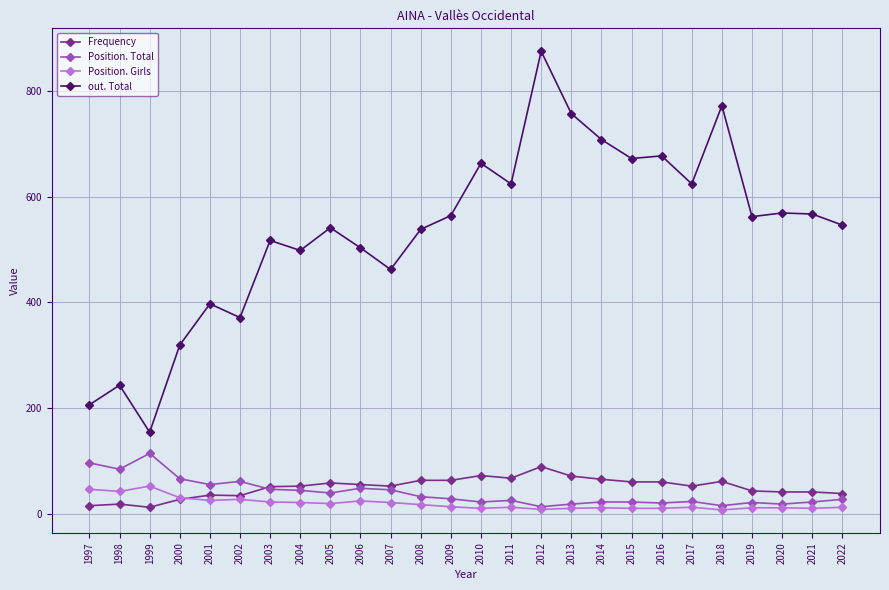

What is the sum of the Position. Total values at 2007 and 2012?

58